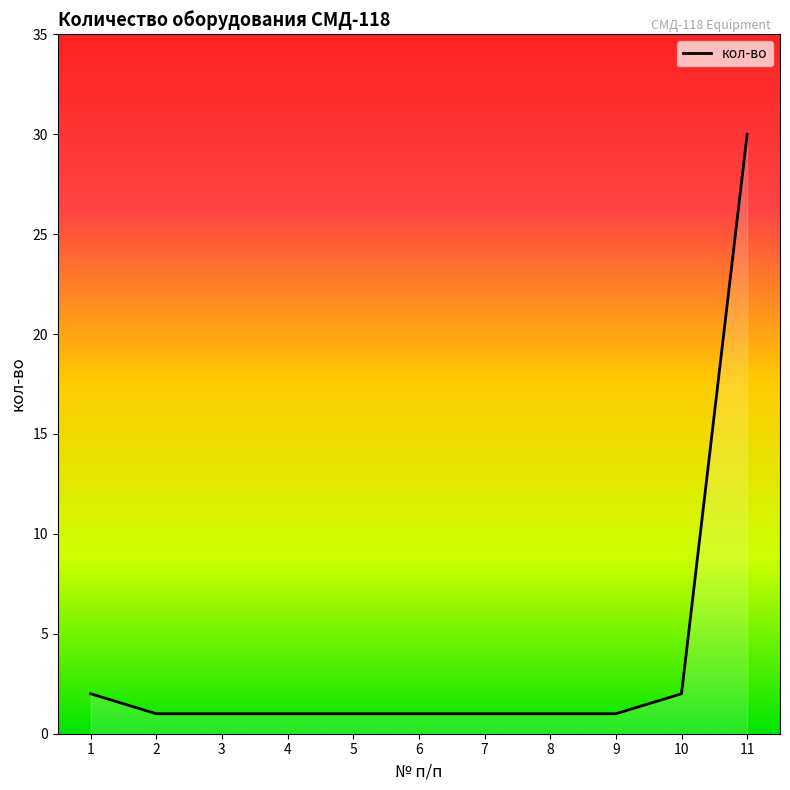

At which category does the chart reach its peak across all series?

11